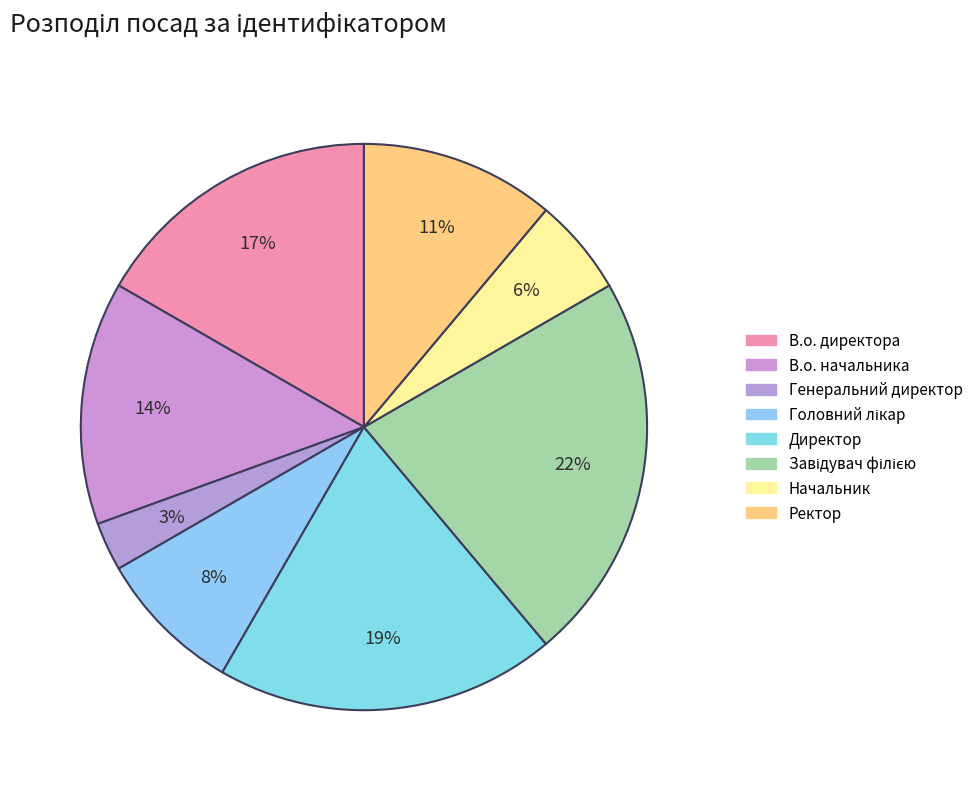

What portion of the pie excludes Генеральний директор?

97.2%